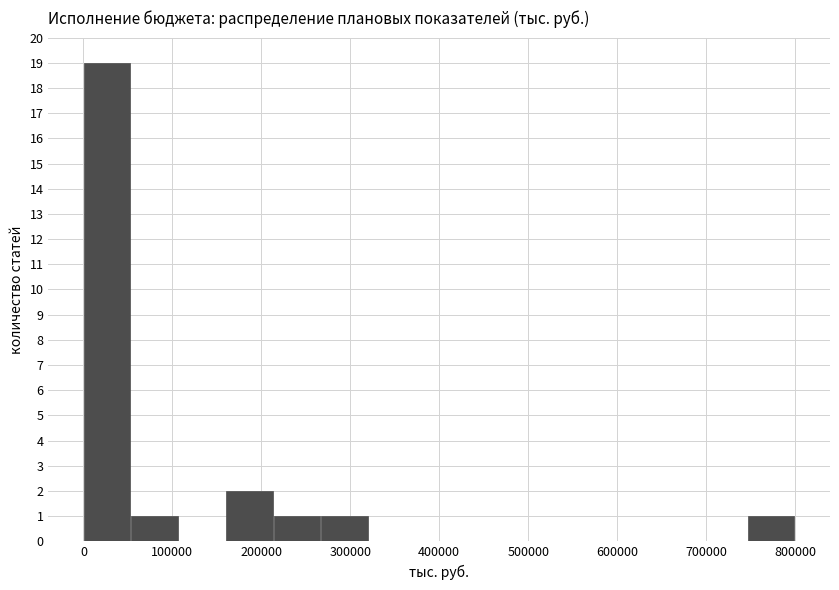

Reading left to right, transcribe this chart: for each bar, give the range it covers on the x-axis and its height. Neither the bar edges nor the heights are printed on the chart, so give them approximately, as read against the axes.

0 to 50000: 19
50000 to 110000: 1
110000 to 160000: 0
160000 to 210000: 2
210000 to 270000: 1
270000 to 320000: 1
320000 to 370000: 0
370000 to 430000: 0
430000 to 480000: 0
480000 to 530000: 0
530000 to 590000: 0
590000 to 640000: 0
640000 to 690000: 0
690000 to 750000: 0
750000 to 800000: 1